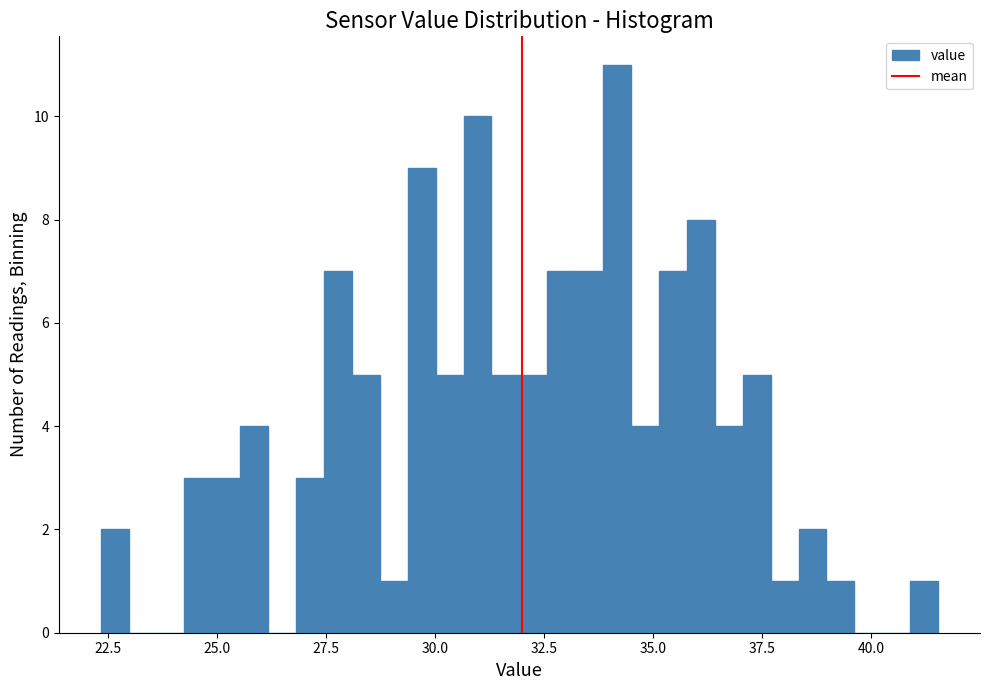

Read against the x-axis, roughly where is the centre of the tallest bar?

34.0